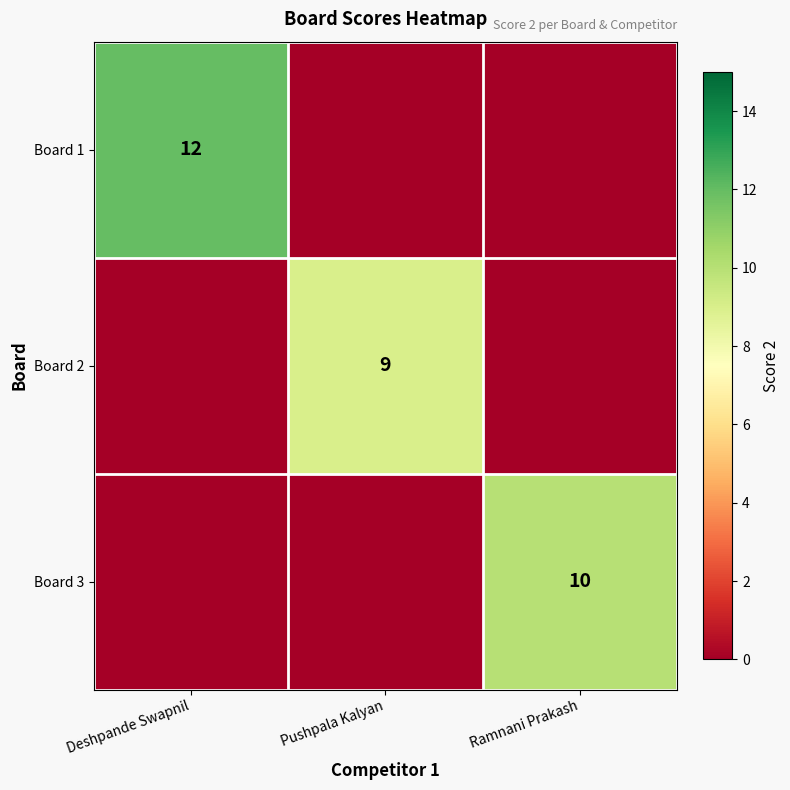

Is it true that Board 1 equals 18 at Deshpande Swapnil?

False